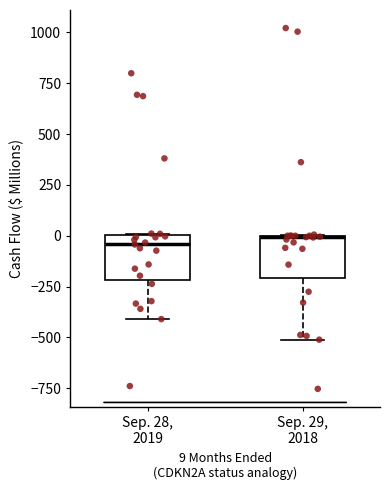

Reading left to right, transcribe this box plot: for each box, give where its median line is, the range the box spans, and where its two whiskers end, as read against the y-axis. The values are not printed on the chart, so give them approximately, as read against the axis.

Sep. 28, 2019: median -50, box -200 to 0, whiskers -400 to 0
Sep. 29, 2018: median 0, box -200 to 0, whiskers -500 to 0